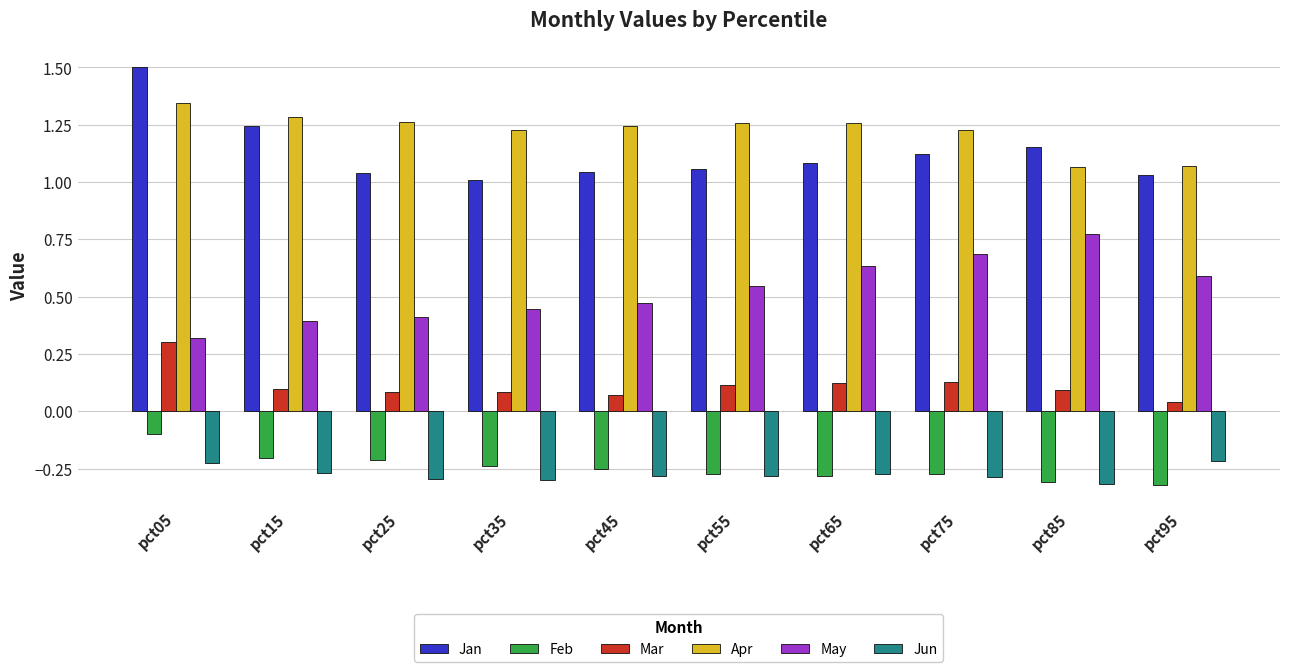

What is the sum of all May values?

5.3